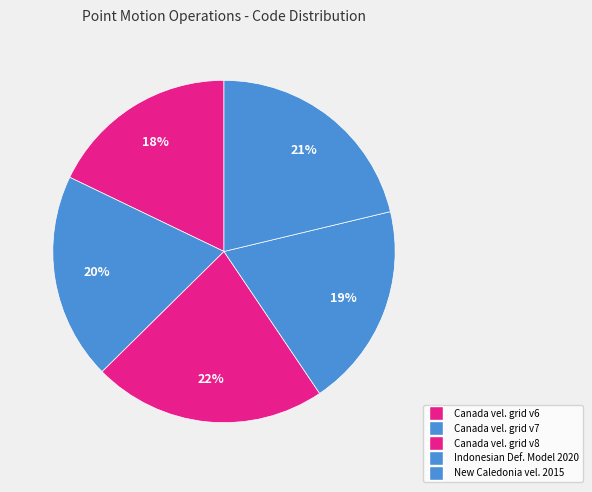

Rank the categories by value from highest to lowest.

Canada velocity grid v8, New Caledonia velocity model 2015, Canada velocity grid v7, Indonesian Deformation Model 2020, Canada velocity grid v6